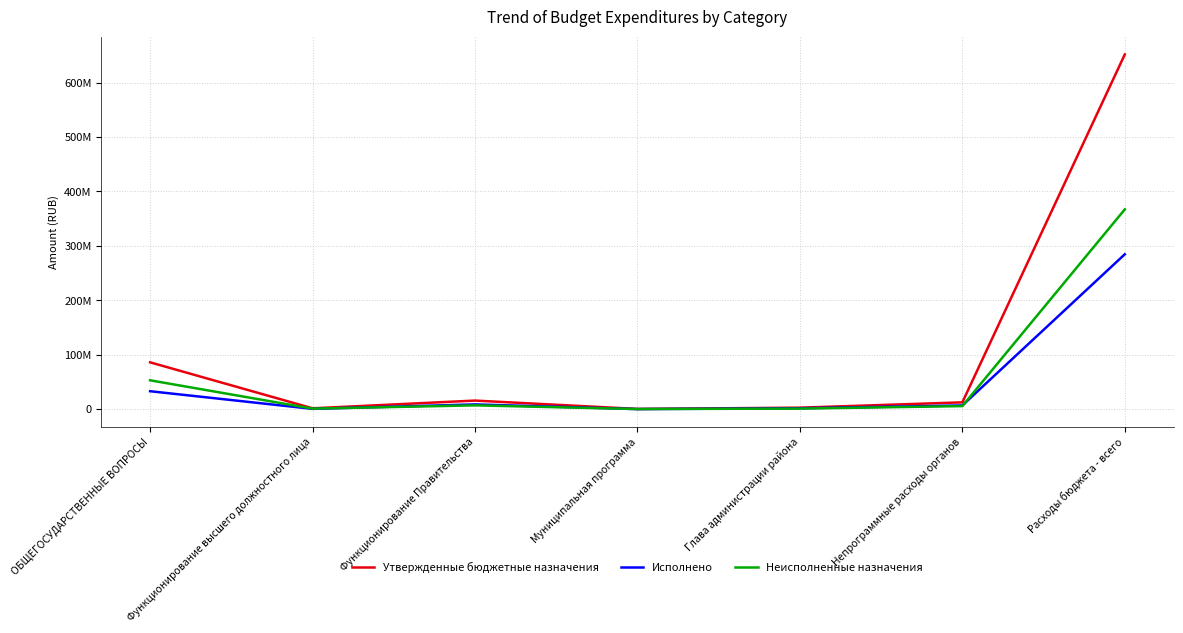

How many lines are shown in the chart?

3